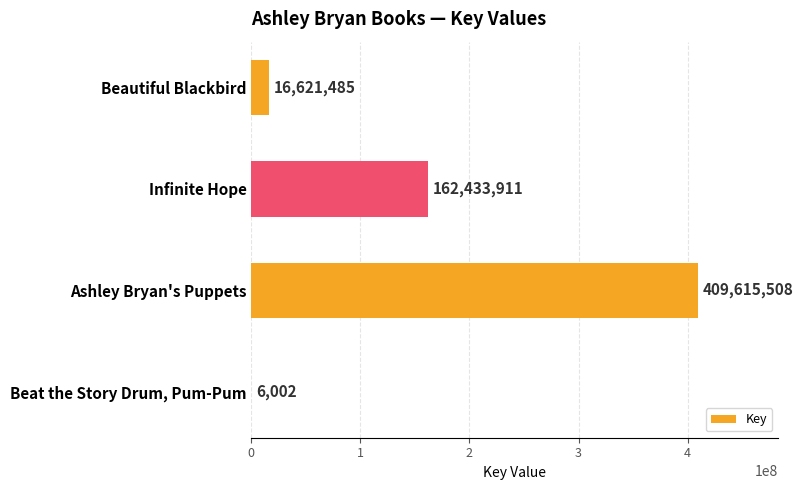

What is the sum of all values?

588676906